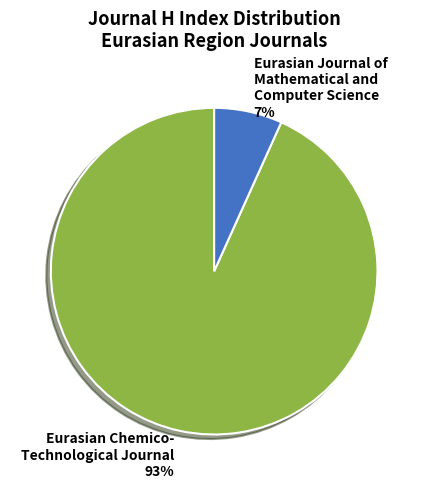

Is it true that Eurasian Chemico- Technological Journal is 93% of the pie?

True